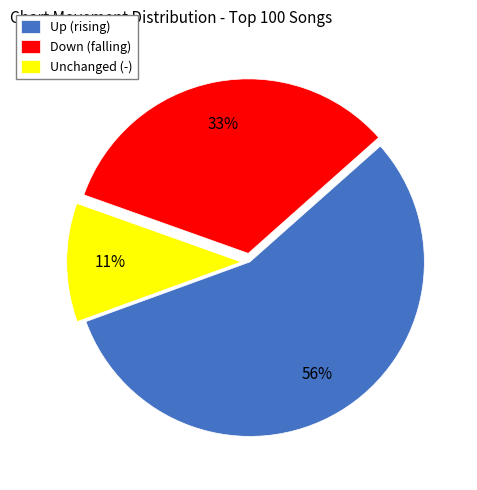

Which slice is the smallest?

Unchanged (-)